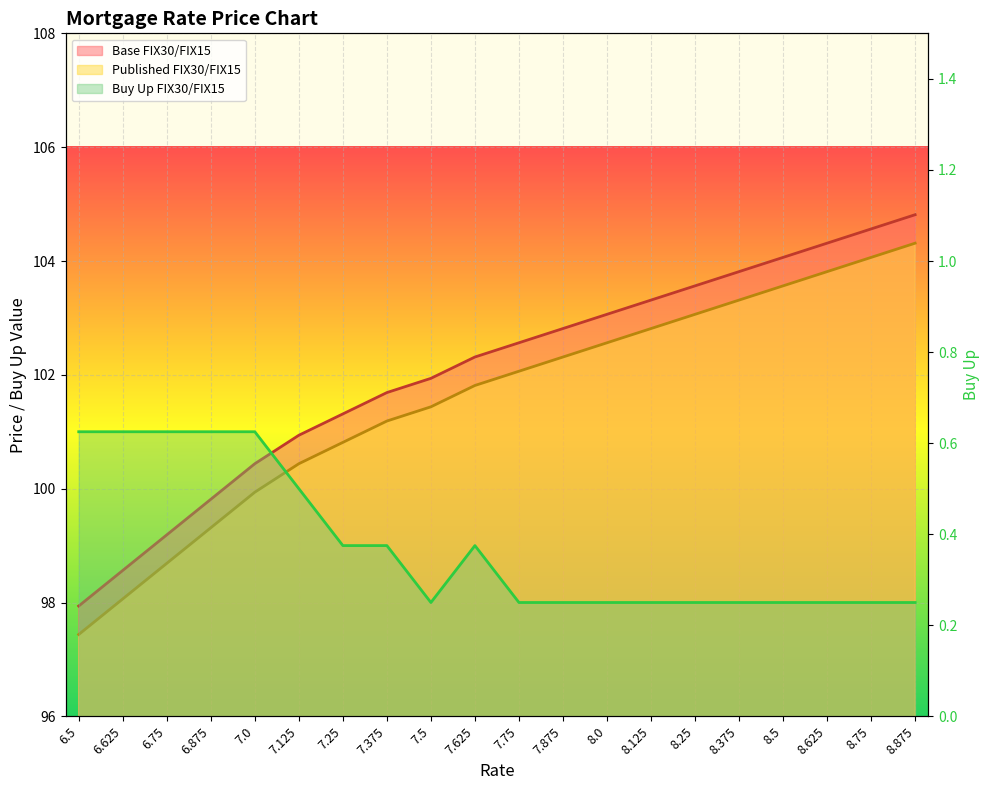

What is the difference between the Published FIX30/FIX15 values at 6.875 and 6.75?

0.6